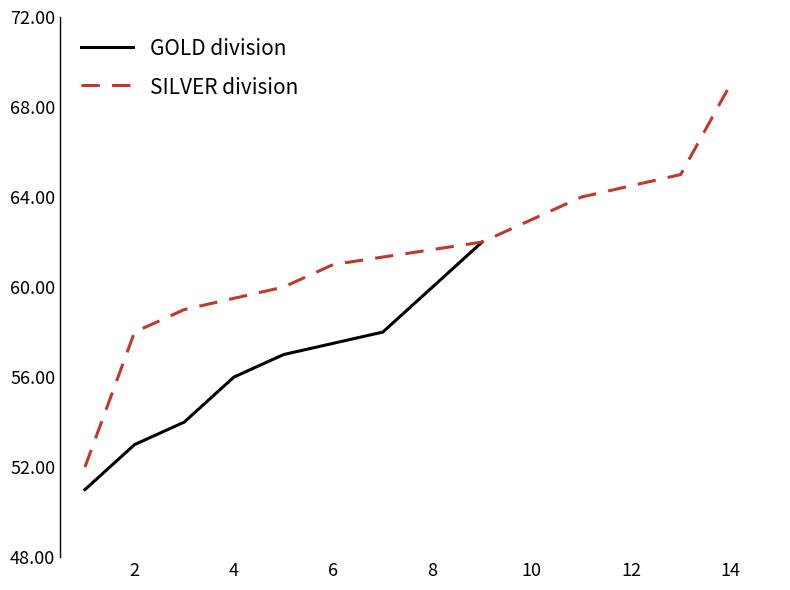

How many lines are shown in the chart?

2